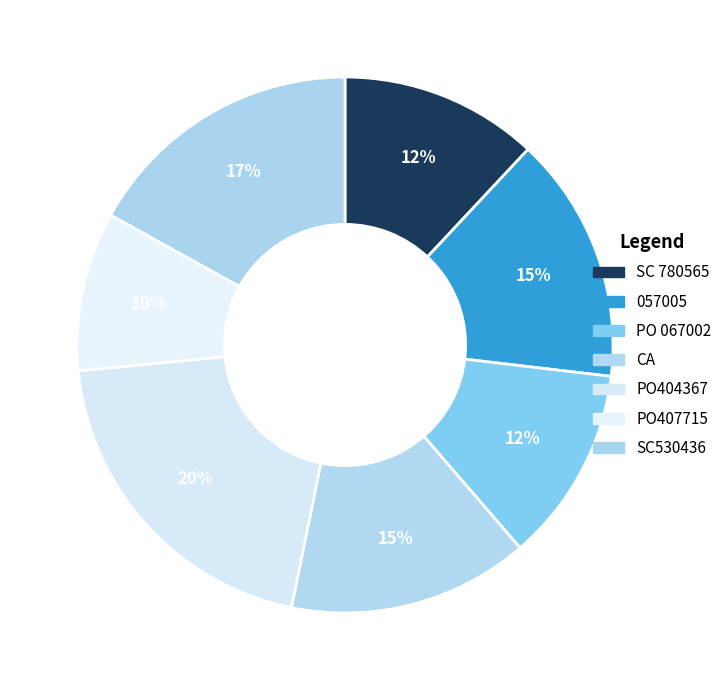

Rank the categories by value from lowest to highest.

PO407715, PO 067002, SC 780565, CA, 057005, SC530436, PO404367